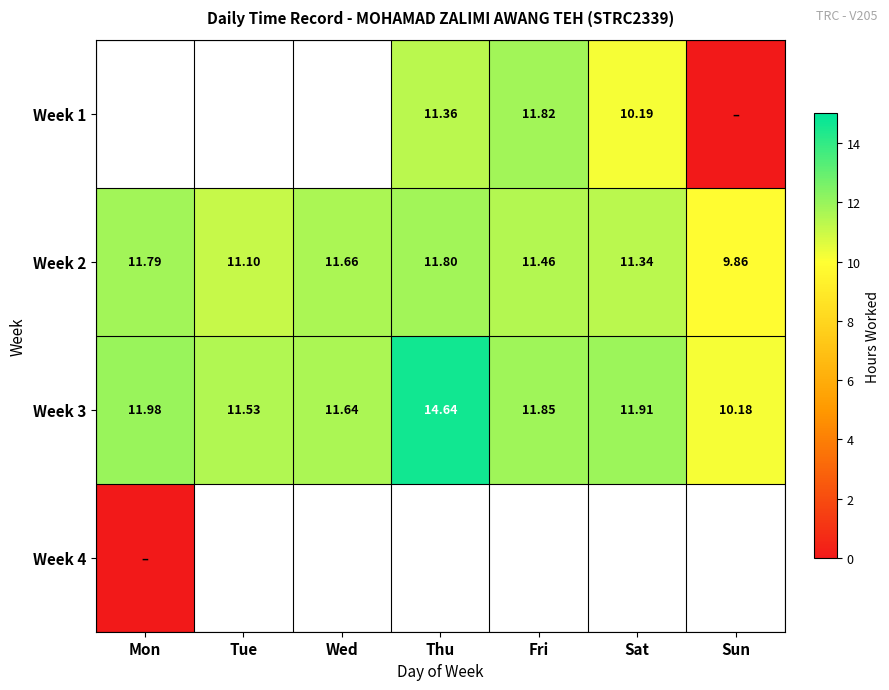

Which category has the lowest value in the Week 2 series?

Sun